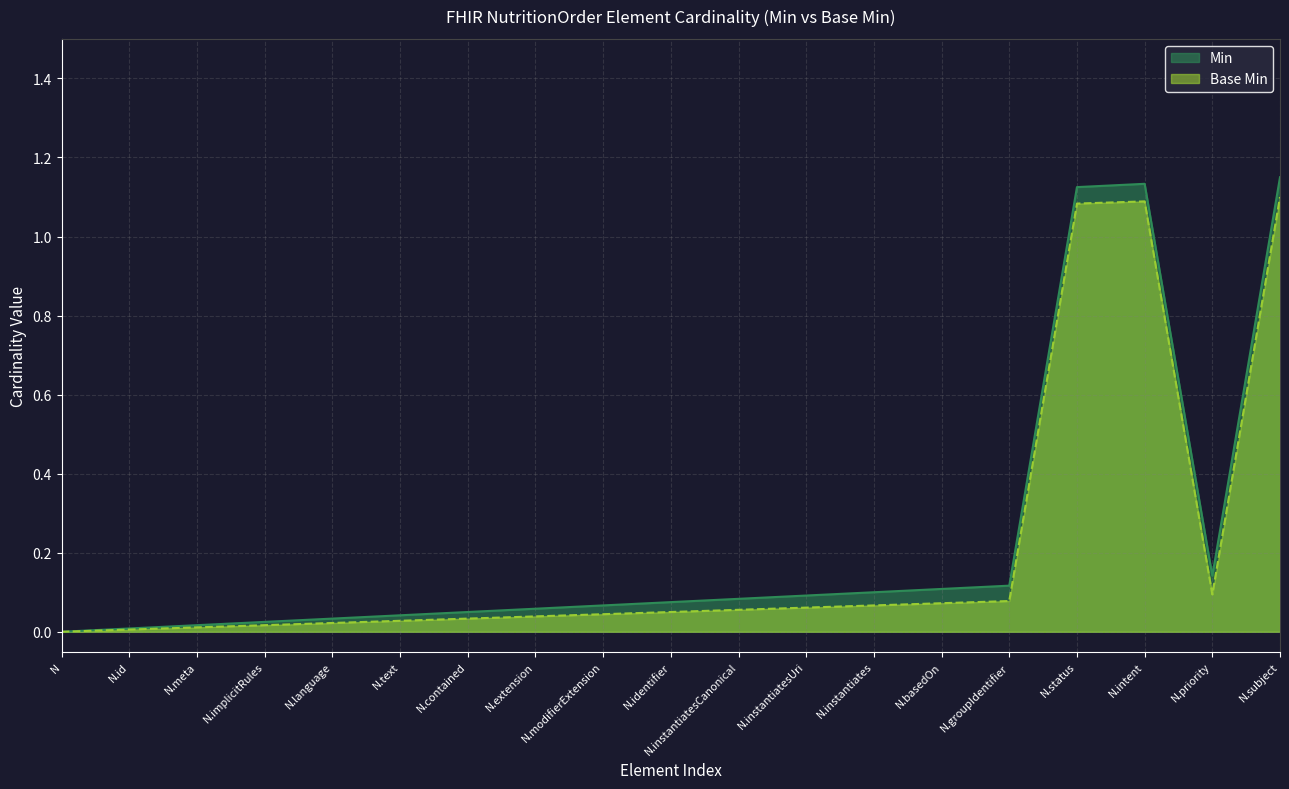

The value of Min at N.id is 0.0. True or false?

True